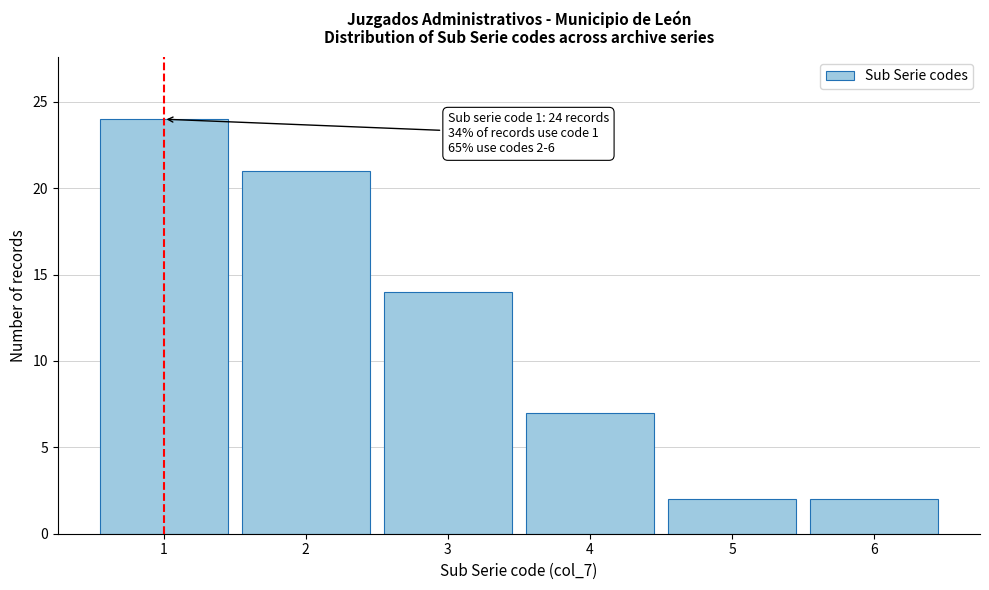

Over which range of the x-axis is the bar tallest?

0.5 to 1.5